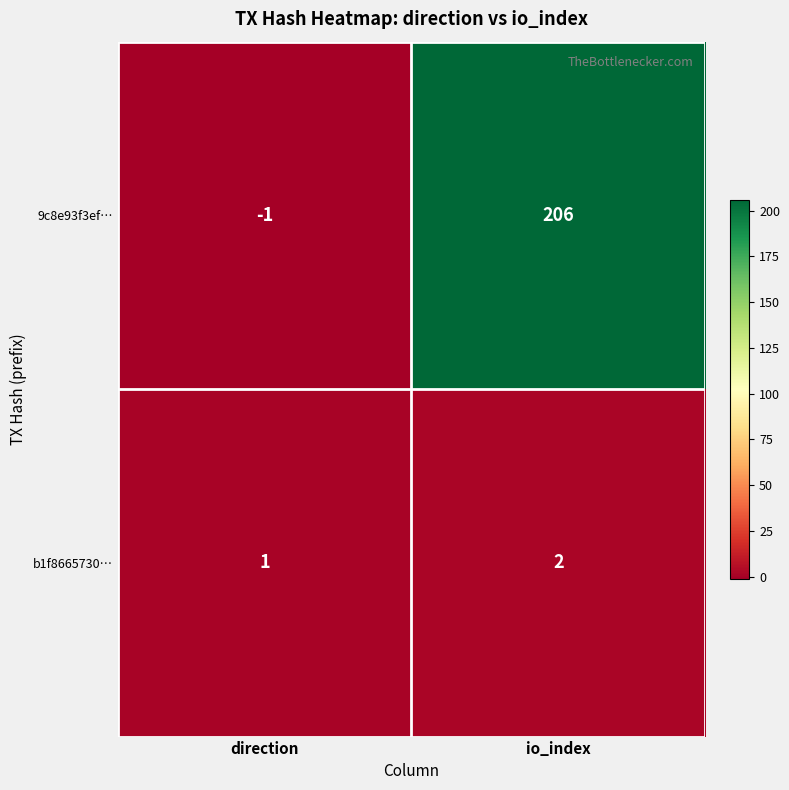

Reading left to right, transcribe all the data shown in this chart.

9c8e93f3ef…: direction=-1	io_index=206
b1f8665730…: direction=1	io_index=2